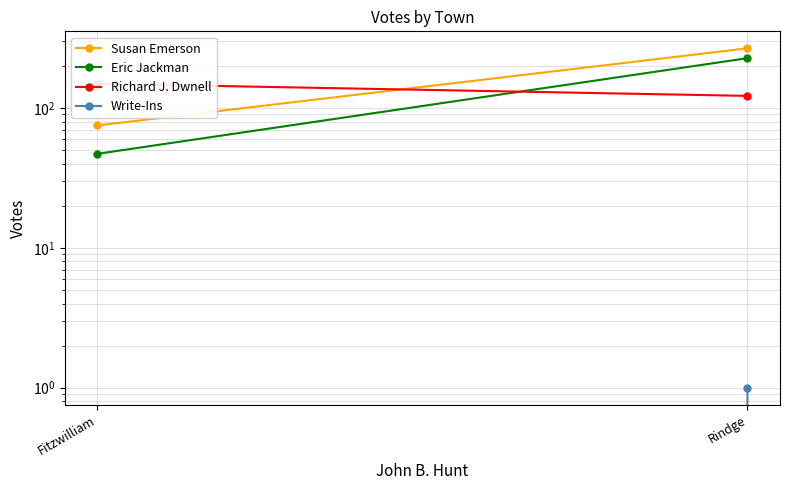

Where is Write-Ins nearest to the value 0?

Fitzwilliam